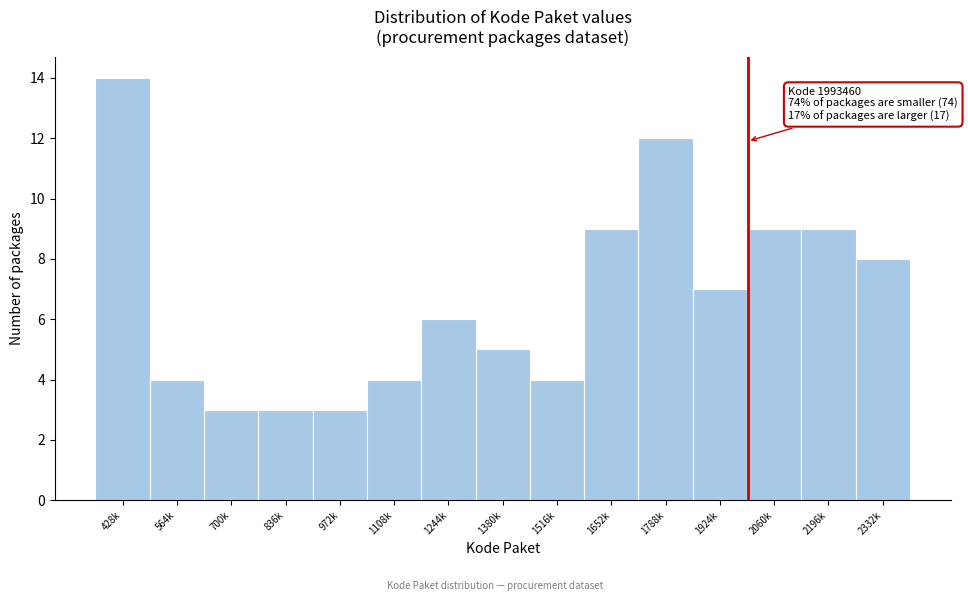

Reading right to left, extract all data points from this chart.

8	9	9	7	12	9	4	5	6	4	3	3	3	4	14